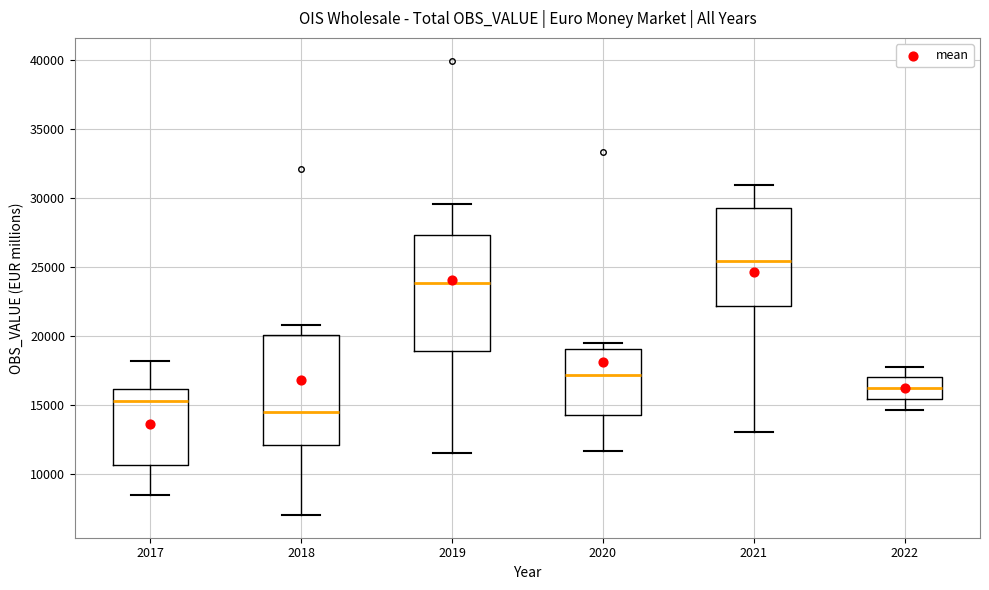

Reading left to right, transcribe this box plot: for each box, give where its median line is, the range the box spans, and where its two whiskers end, as read against the y-axis. The values are not printed on the chart, so give them approximately, as read against the axis.

2017: median 15500, box 10500 to 16000, whiskers 8500 to 18000
2018: median 14500, box 12000 to 20000, whiskers 7000 to 21000
2019: median 24000, box 19000 to 27500, whiskers 11500 to 29500
2020: median 17000, box 14500 to 19000, whiskers 11500 to 19500
2021: median 25500, box 22000 to 29500, whiskers 13000 to 31000
2022: median 16000, box 15500 to 17000, whiskers 14500 to 18000